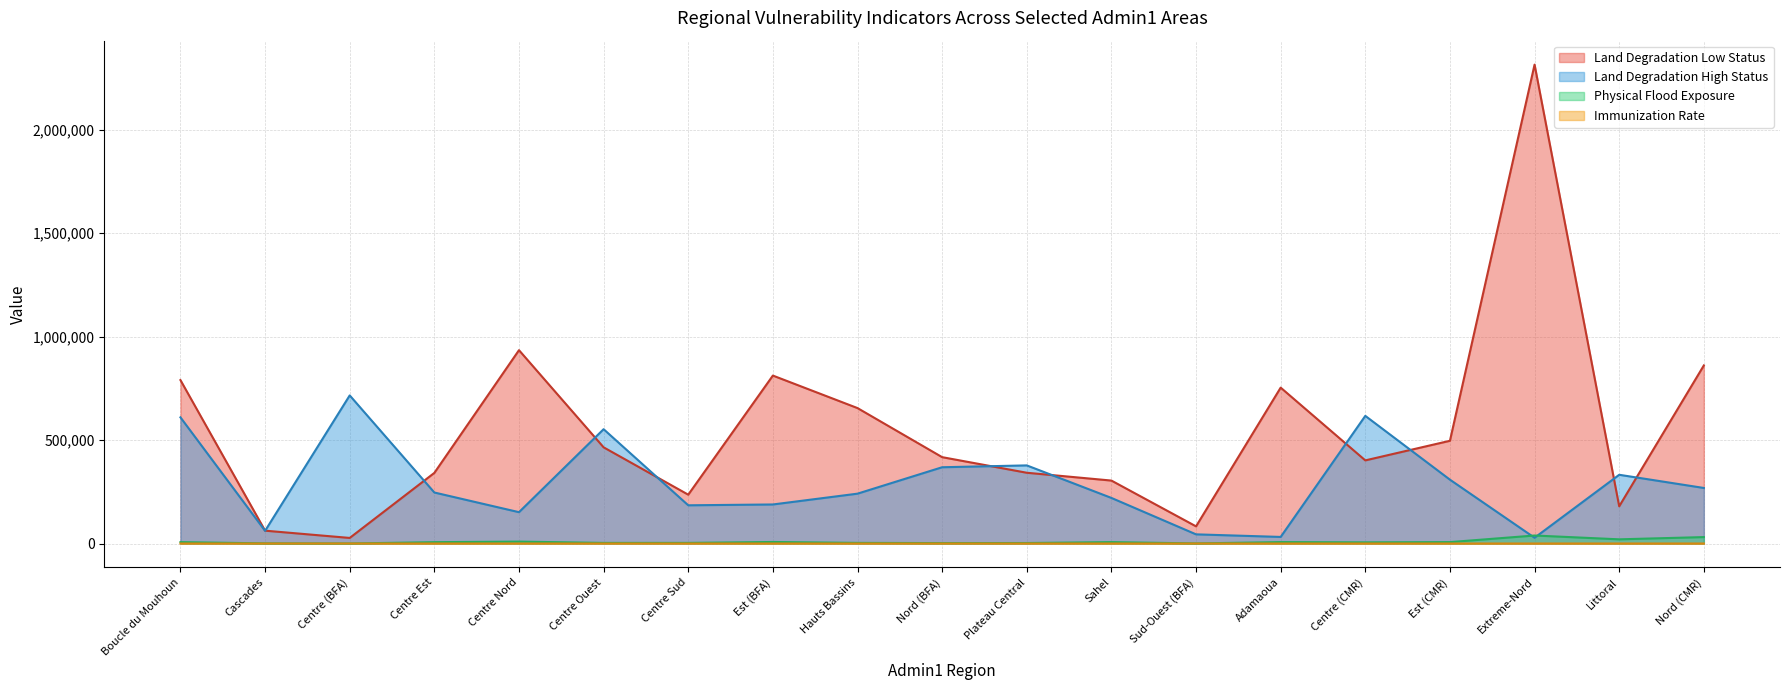

What are all the series names shown in the legend?

Land Degradation Low Status, Land Degradation High Status, Physical Flood Exposure, Immunization Rate